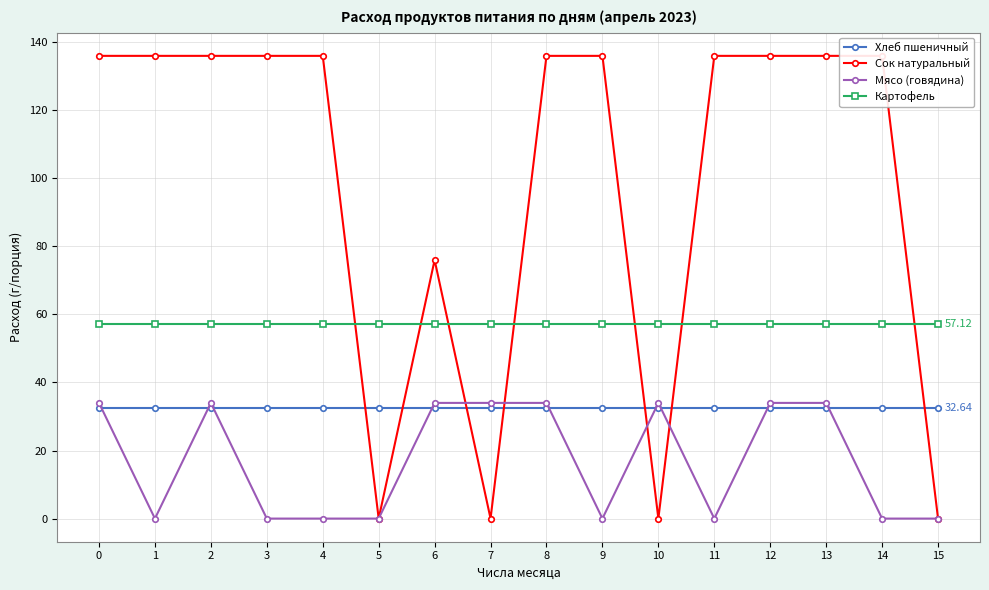

At how many categories does at least one series exceed 100?

11